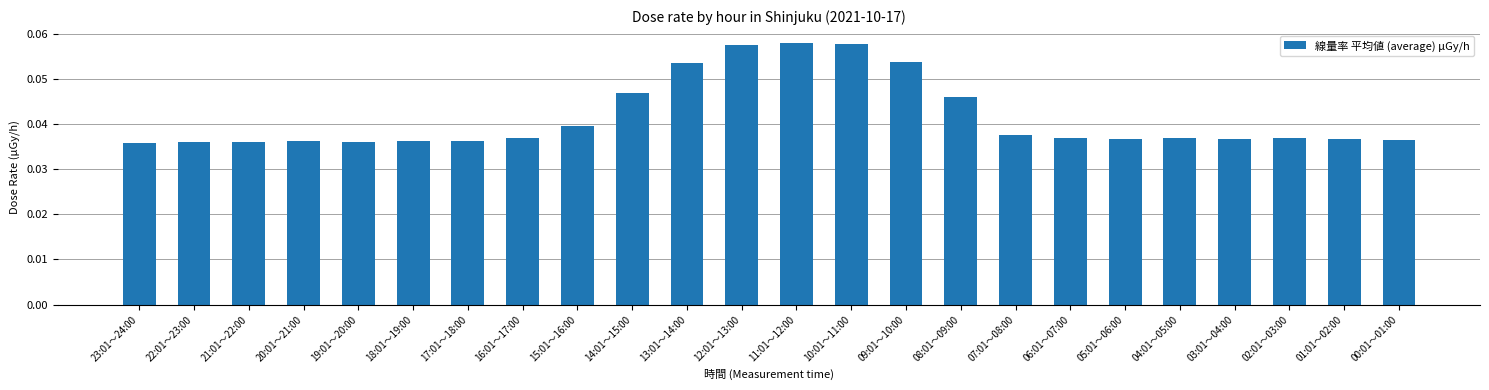

True or false: the data shows 0.1 at 06:01～07:00.

False